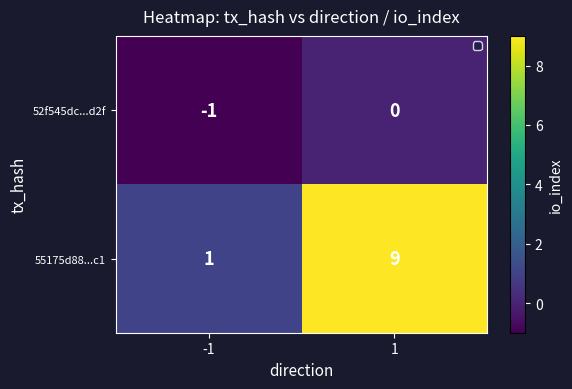

Which series has the largest range (max minus min)?

55175d88...c1